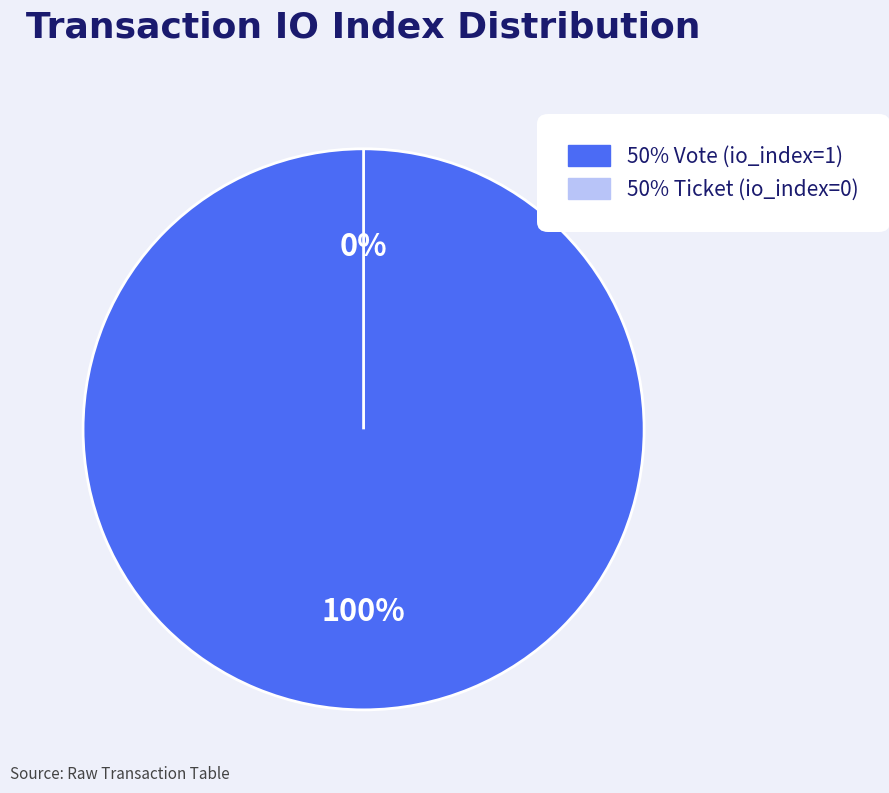

Rank the categories by value from lowest to highest.

Ticket (io_index=0), Vote (io_index=1)